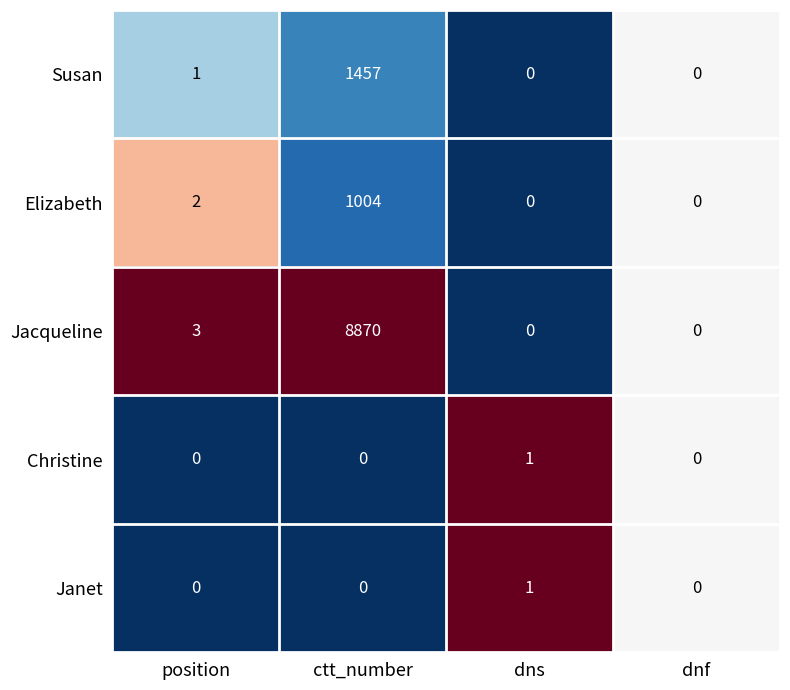

Which series has the largest range (max minus min)?

Jacqueline